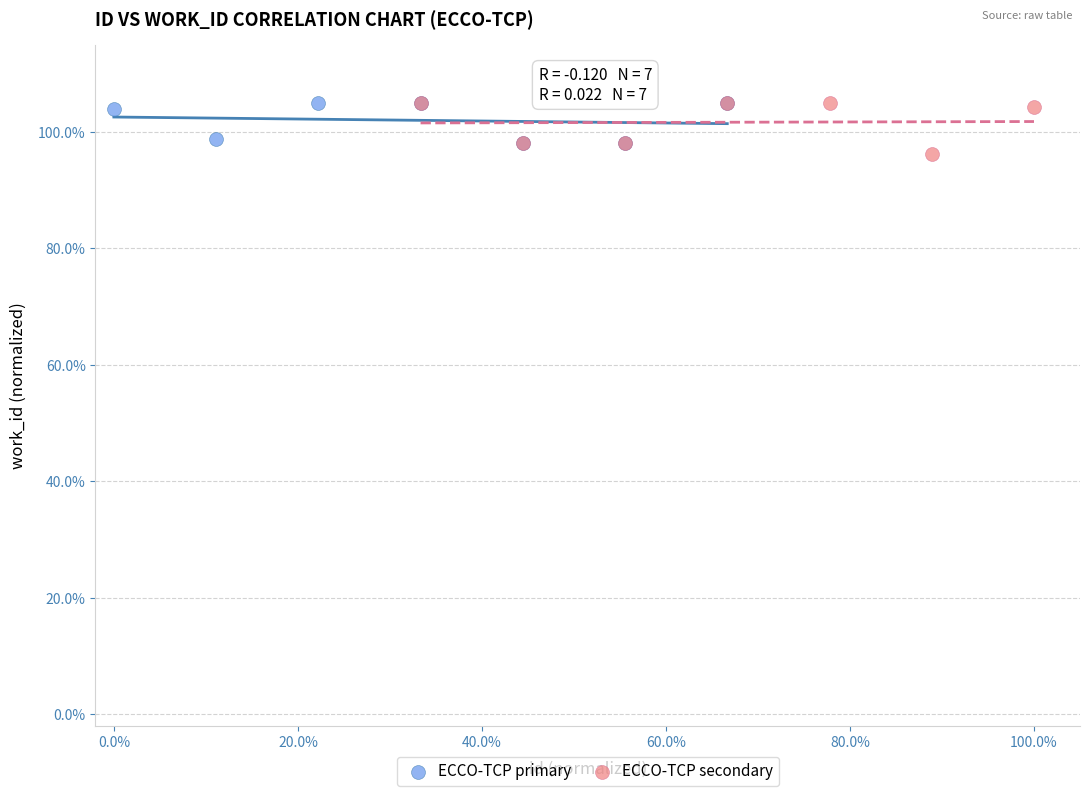

What are all the series names shown in the legend?

ECCO-TCP primary, ECCO-TCP secondary